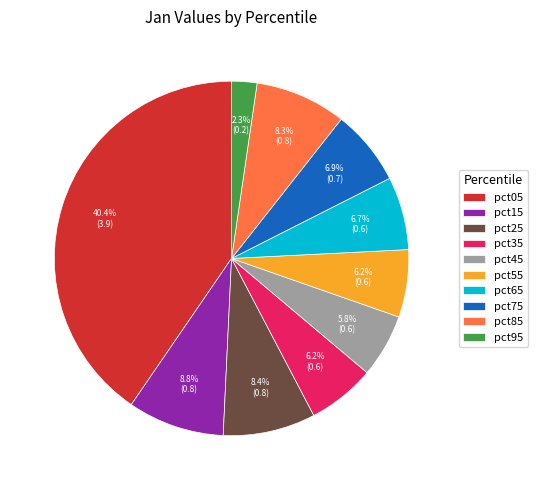

True or false: pct55 accounts for 6% of the total.

True